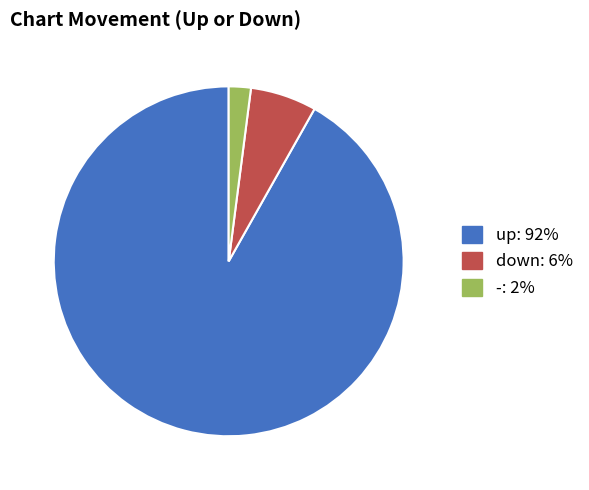

Which category has the smallest portion of the pie?

-